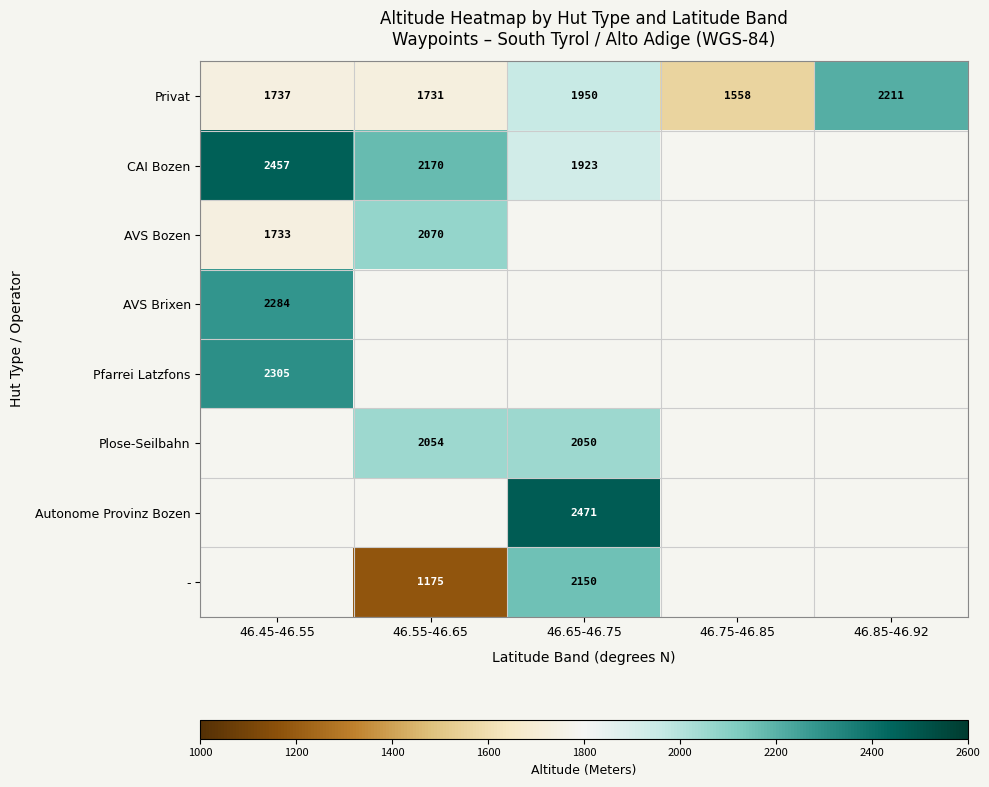

Is the value of Privat at 46.45-46.55 greater than the value of - at 46.55-46.65?

Yes